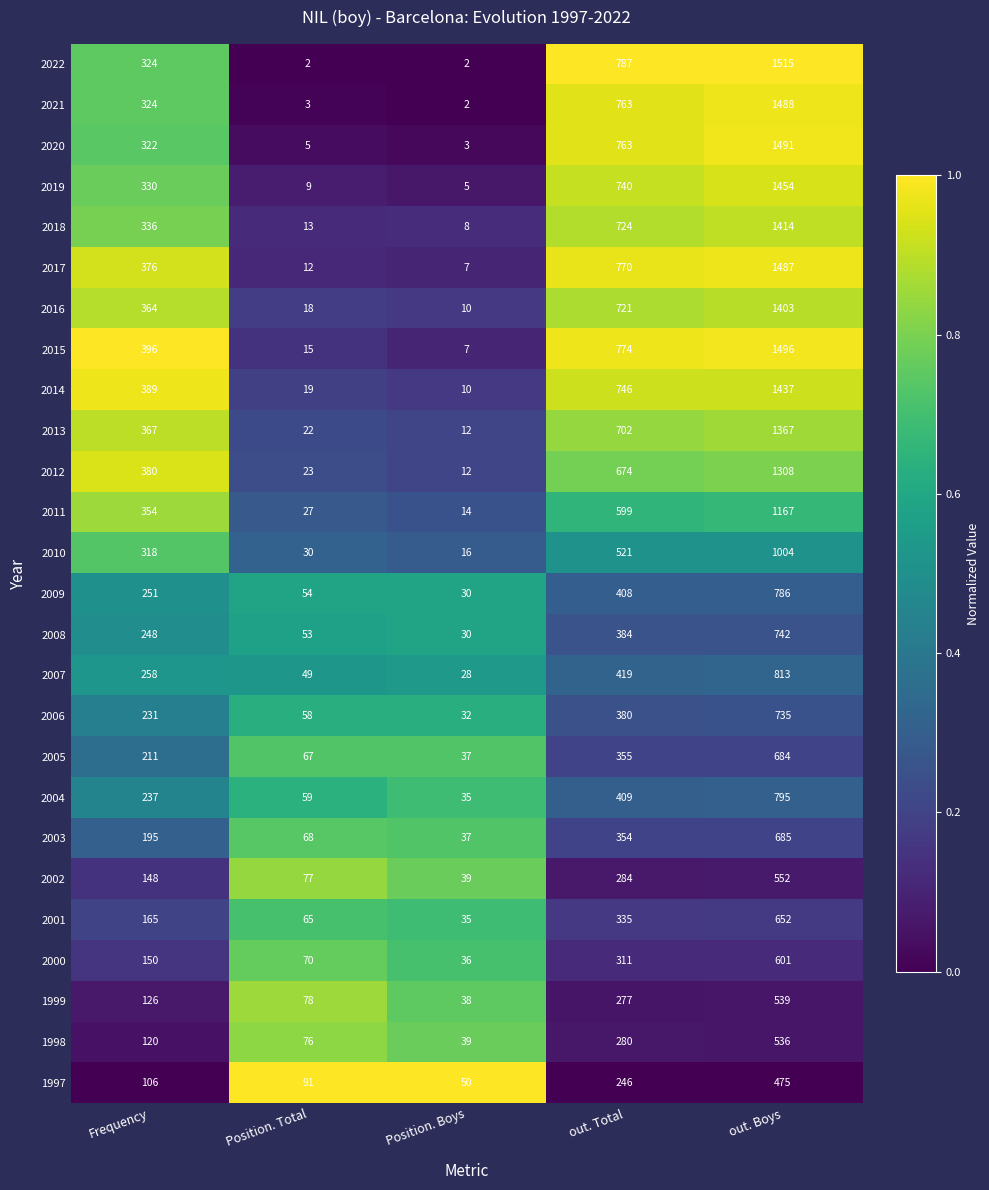

What is the spread (max minus min) of values at out. Boys?

1040